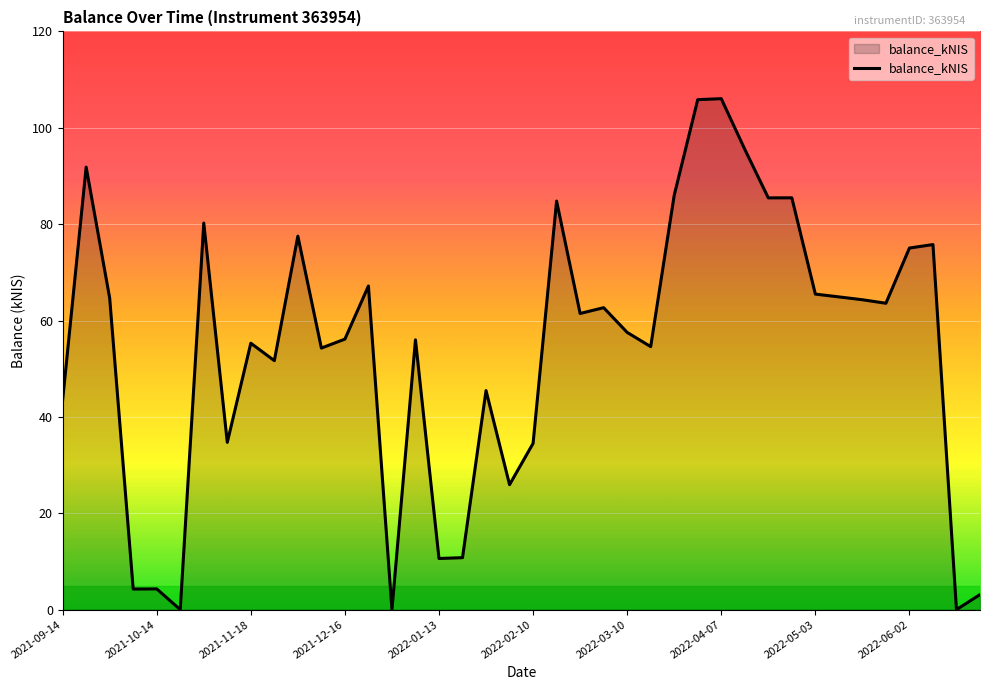

What is the difference between the maximum and minimum values?

106.0